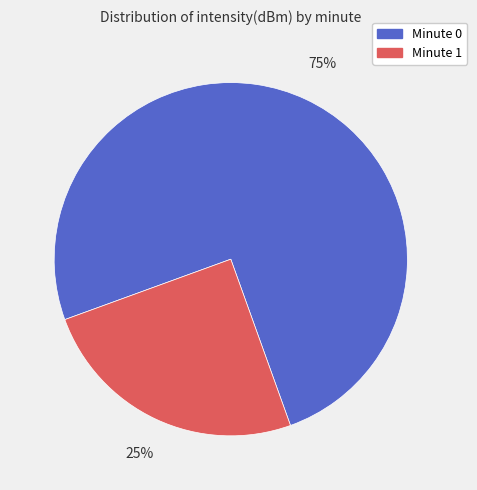

To the nearest percent, what is the average slice percentage?

50%